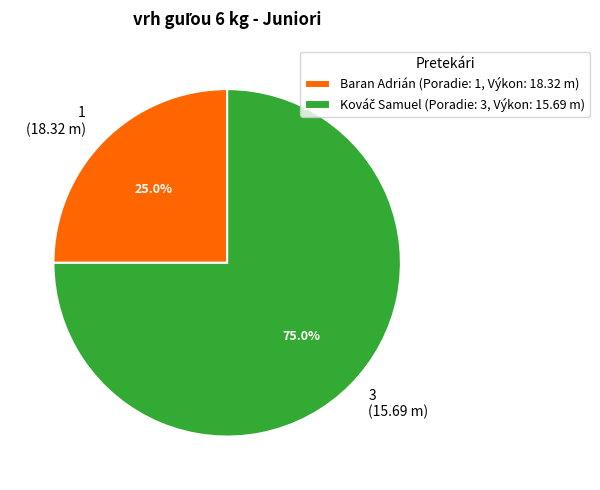

Which has a higher value, 3 (15.69 m) or 1 (18.32 m)?

3 (15.69 m)